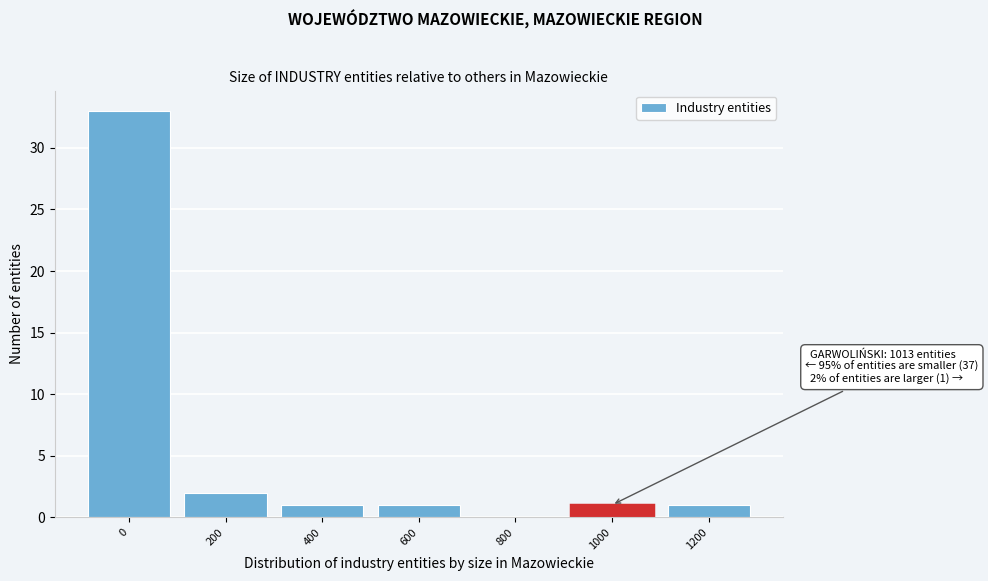

Reading left to right, what are all the values shown in this chart?

0=33	200=2	400=1	600=1	800=0	1000=1	1200=1